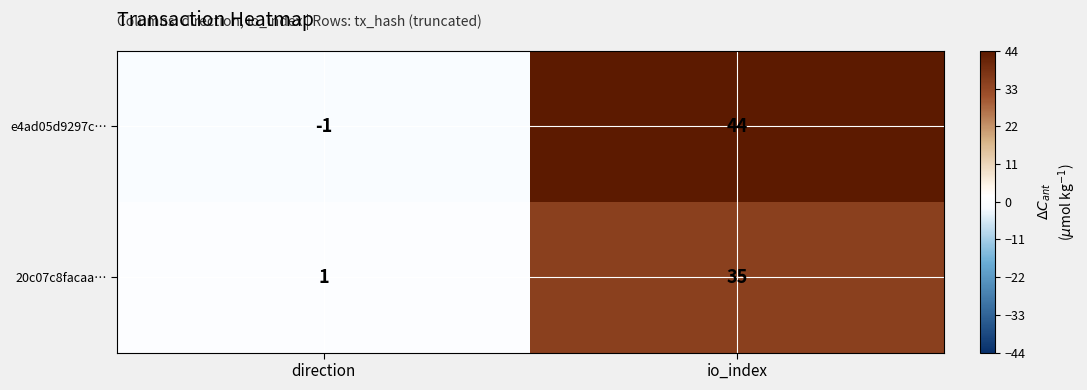

How many data points does each series have?

2